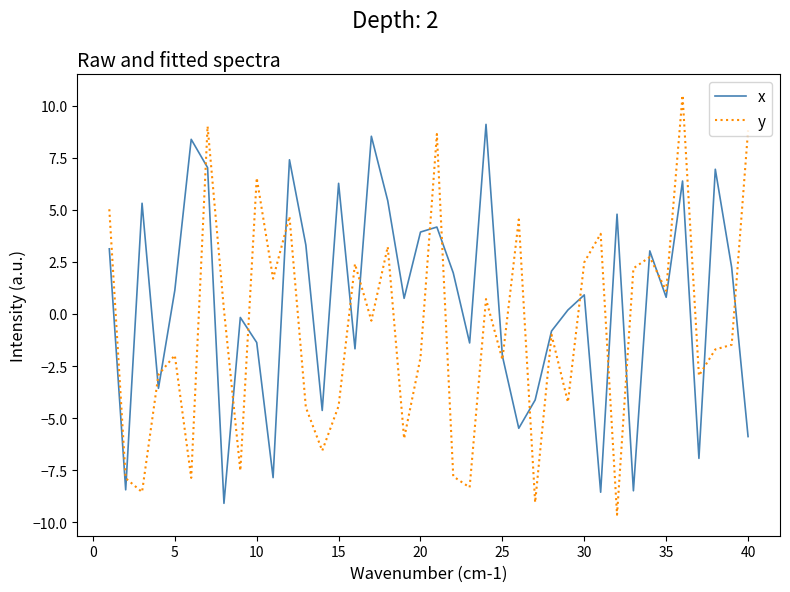

Which series has the widest spread of values?

y